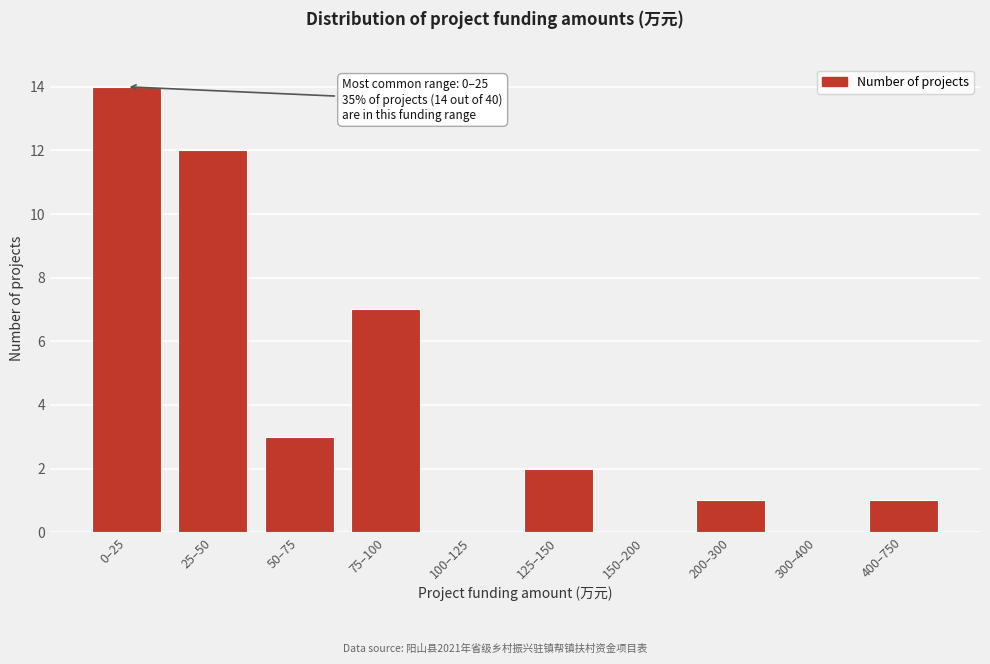

Reading left to right, what are all the values shown in this chart?

0–25=14	25–50=12	50–75=3	75–100=7	100–125=0	125–150=2	150–200=0	200–300=1	300–400=0	400–750=1